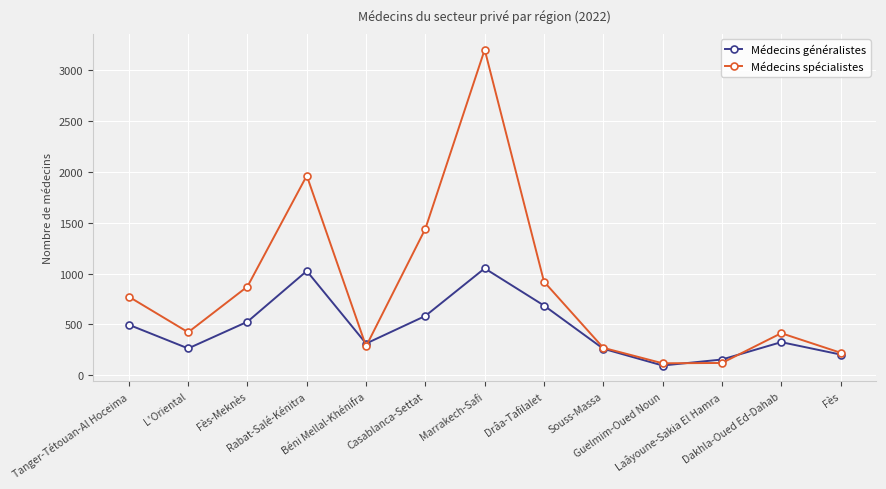

What is the average value of the Médecins généralistes series?

461